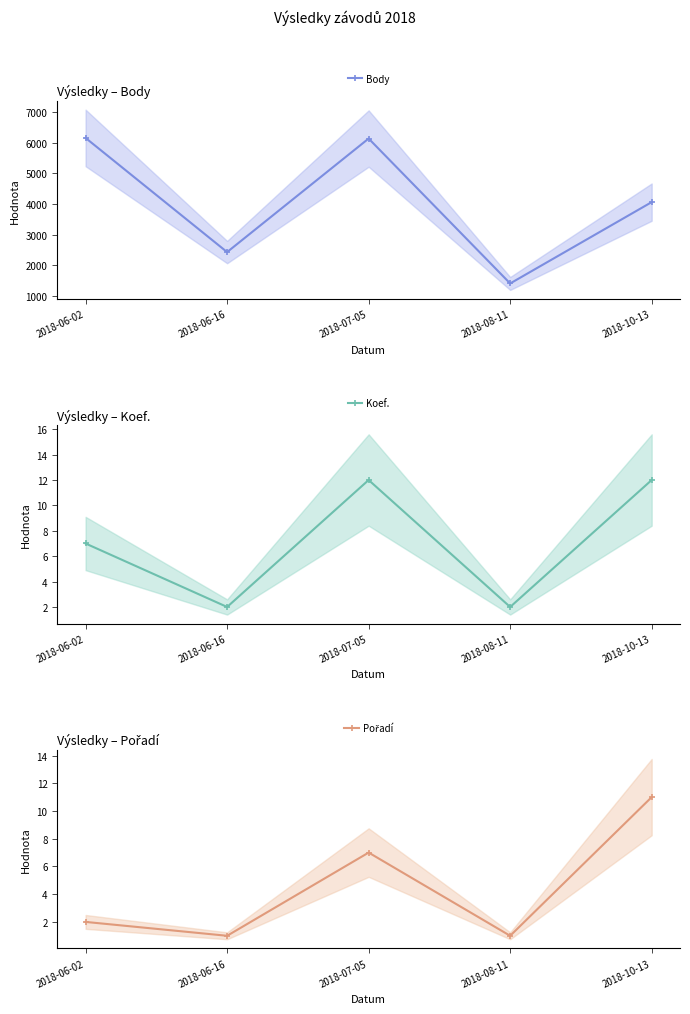

What is the smallest value displayed?

1